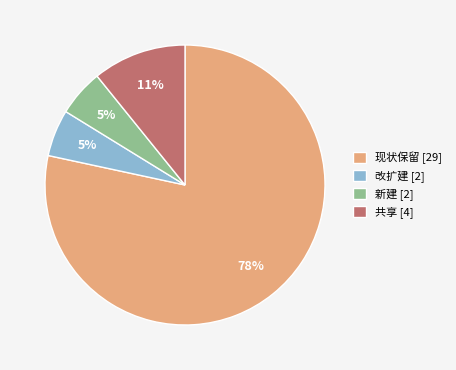

Do 现状保留 and 共享 together represent more than half of the pie?

Yes